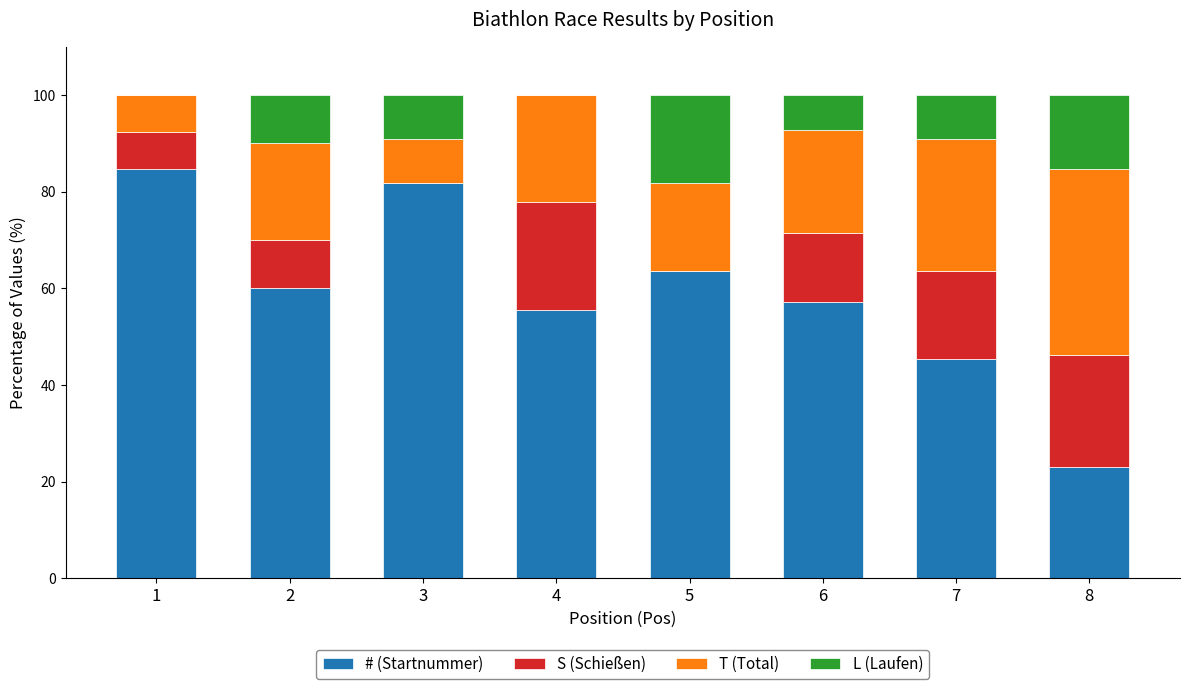

What is the total value across all series at 6?

100.0